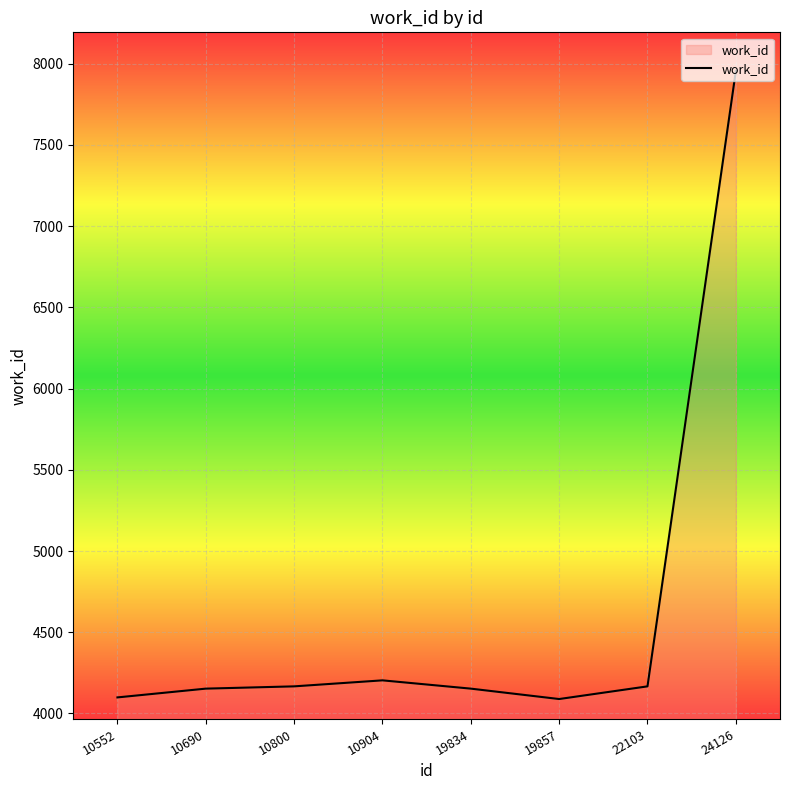

What is the average value?

4623